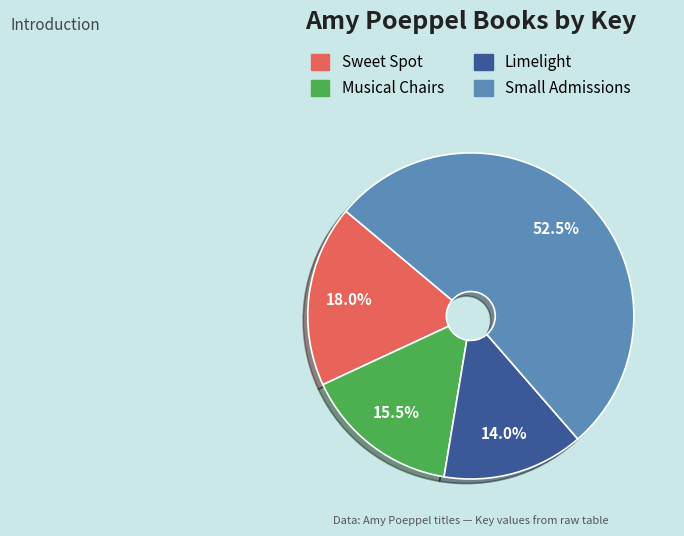

Count the number of slices in the pie.

4